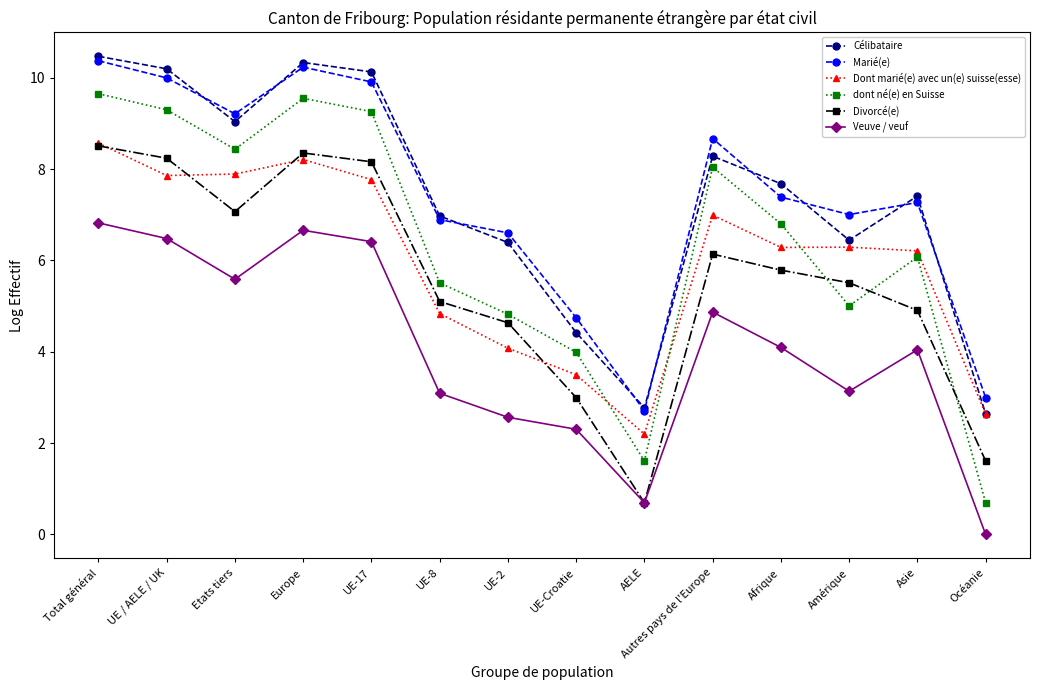

True or false: Marié(e) and Veuve / veuf cross at least once.

False